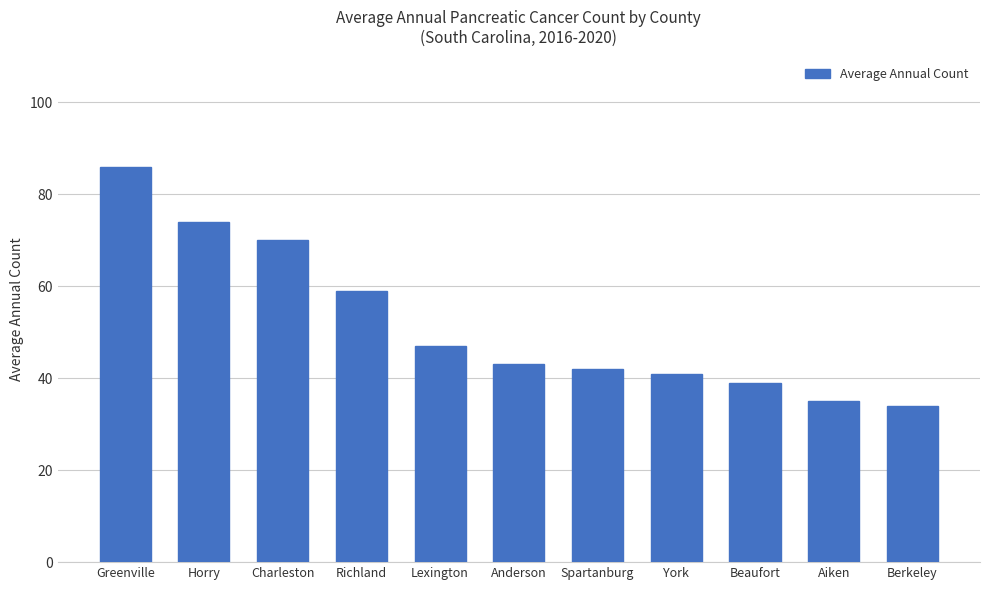

Reading left to right, transcribe all the data shown in this chart.

Greenville=86	Horry=74	Charleston=70	Richland=59	Lexington=47	Anderson=43	Spartanburg=42	York=41	Beaufort=39	Aiken=35	Berkeley=34